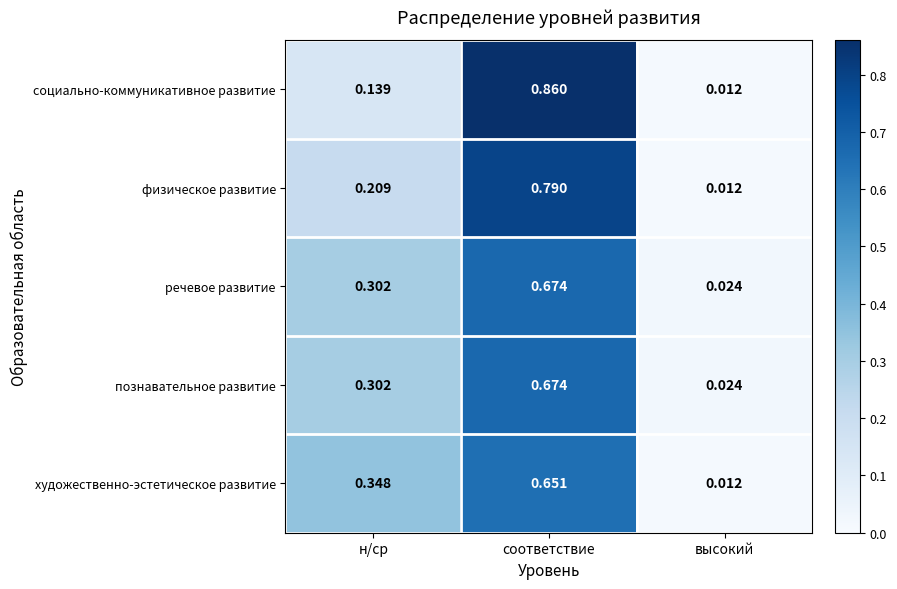

Rank the categories by художественно-эстетическое развитие value from highest to lowest.

соответствие, н/ср, высокий